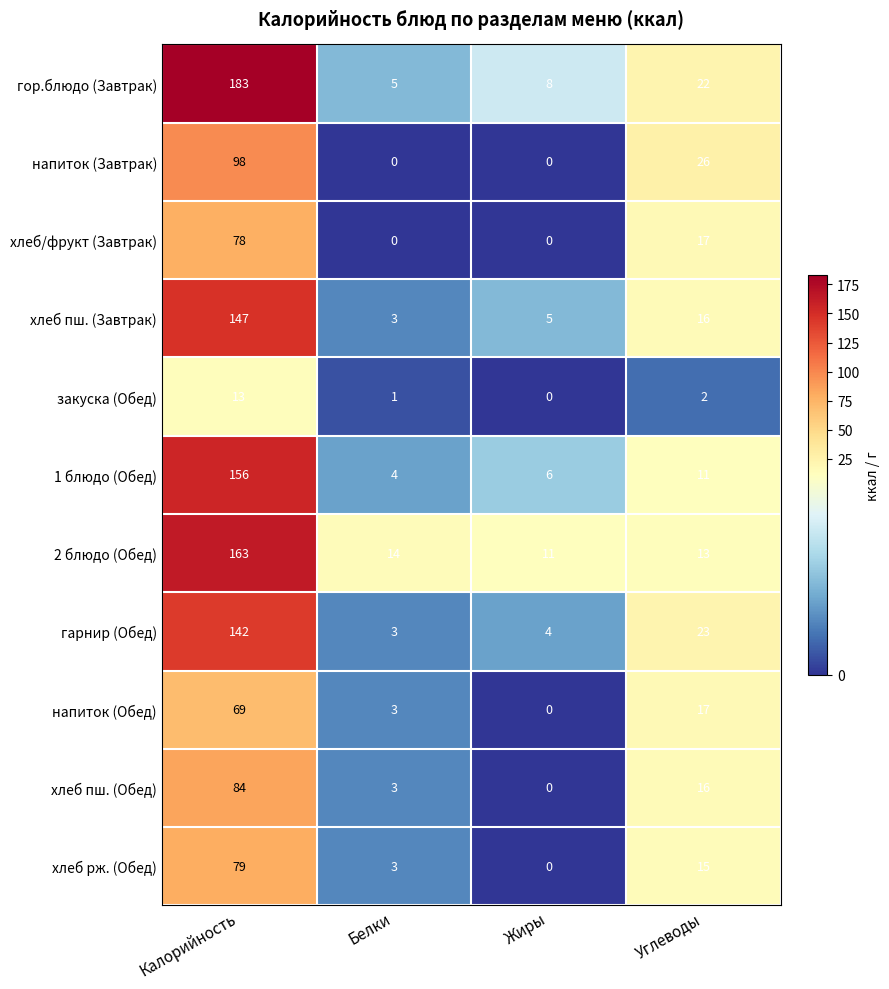

The напиток (Обед) series shows 0 at Жиры. True or false?

True